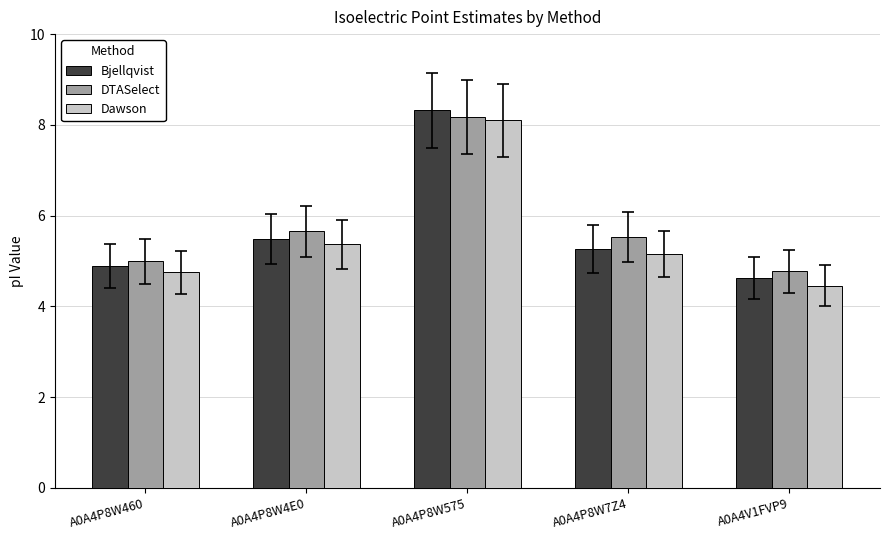

Where is Dawson nearest to the value 6?

A0A4P8W4E0